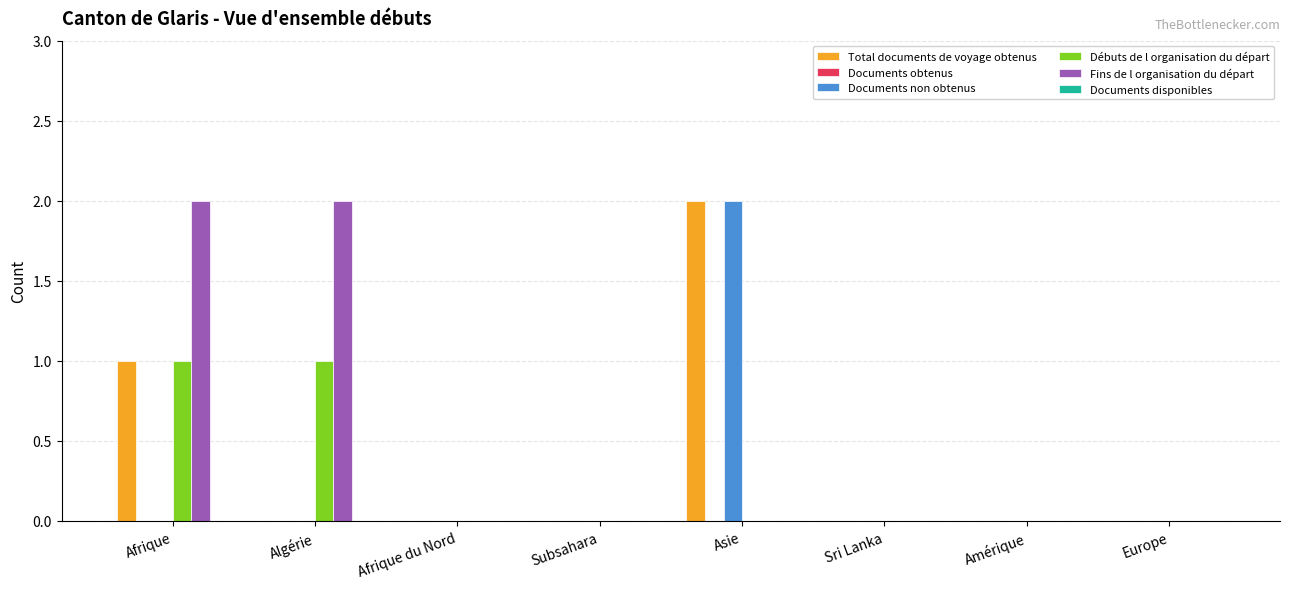

At which label does Total documents de voyage obtenus reach its peak?

Asie